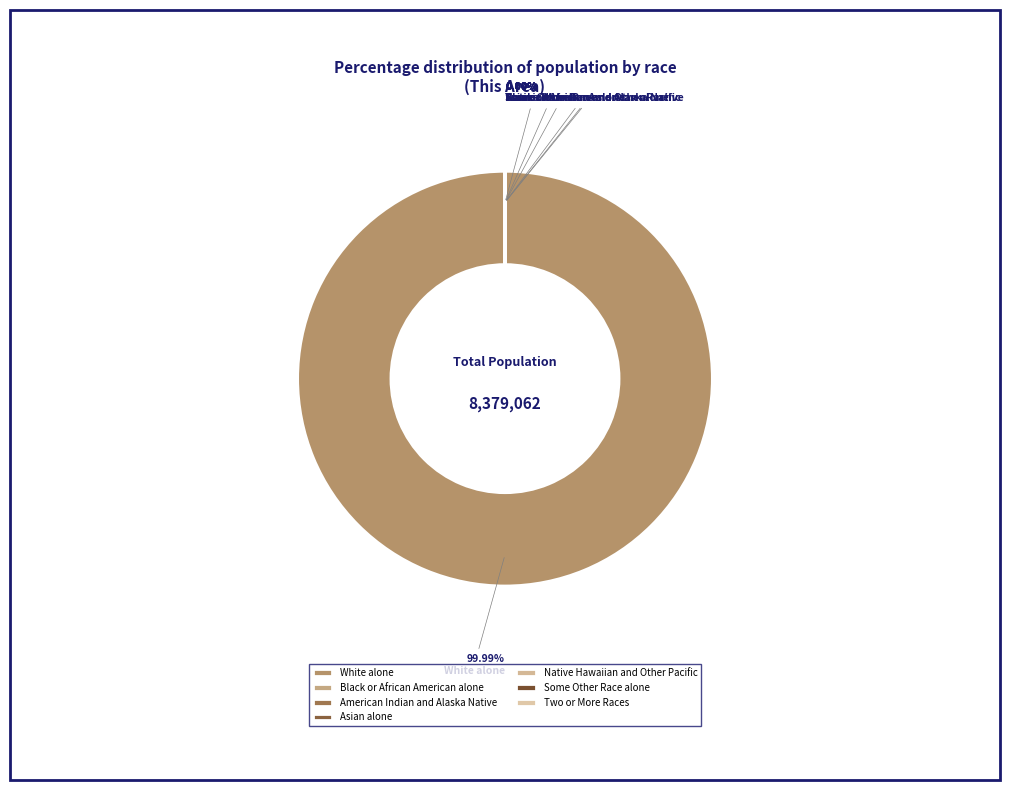

Is it true that Asian alone is 1% of the pie?

False